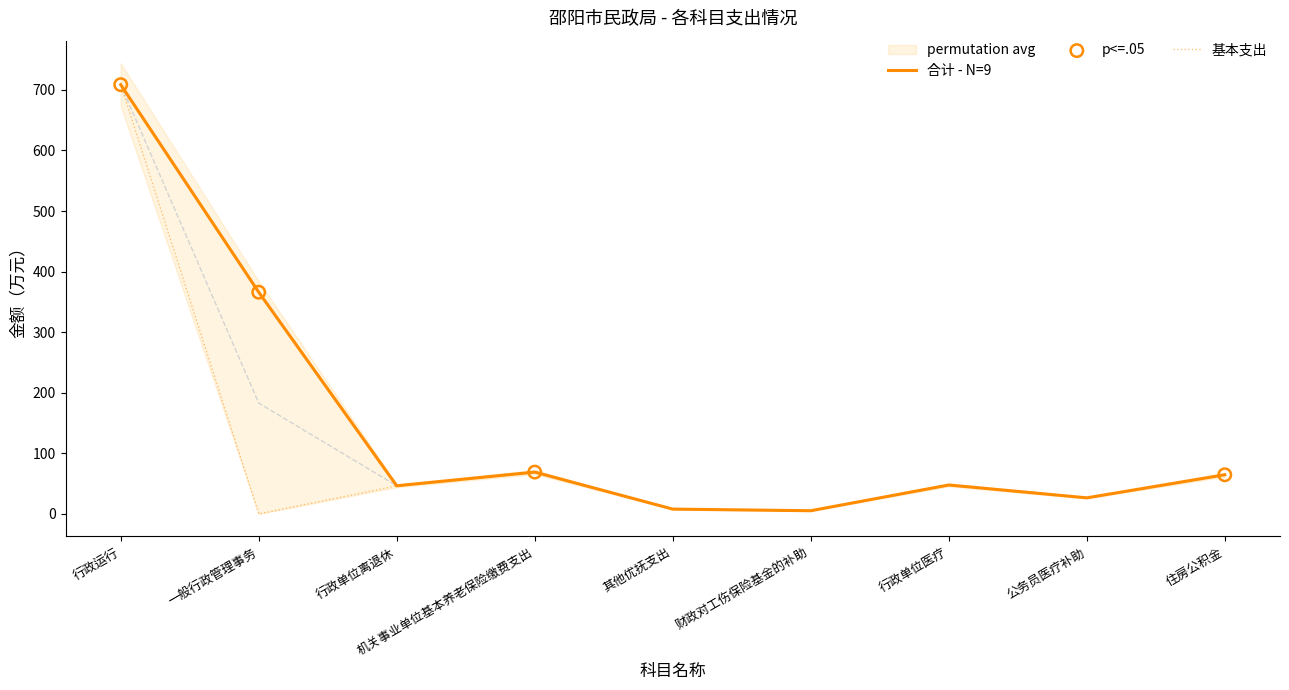

Which series has the largest total across all categories?

合计